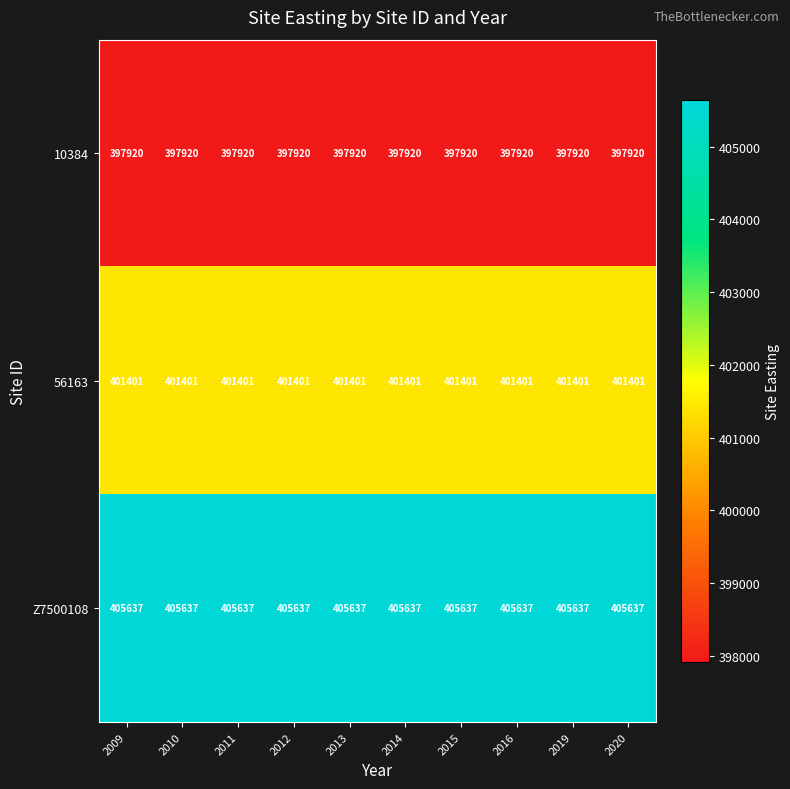

Rank the series at 2014 from lowest to highest value.

10384, 56163, Z7500108